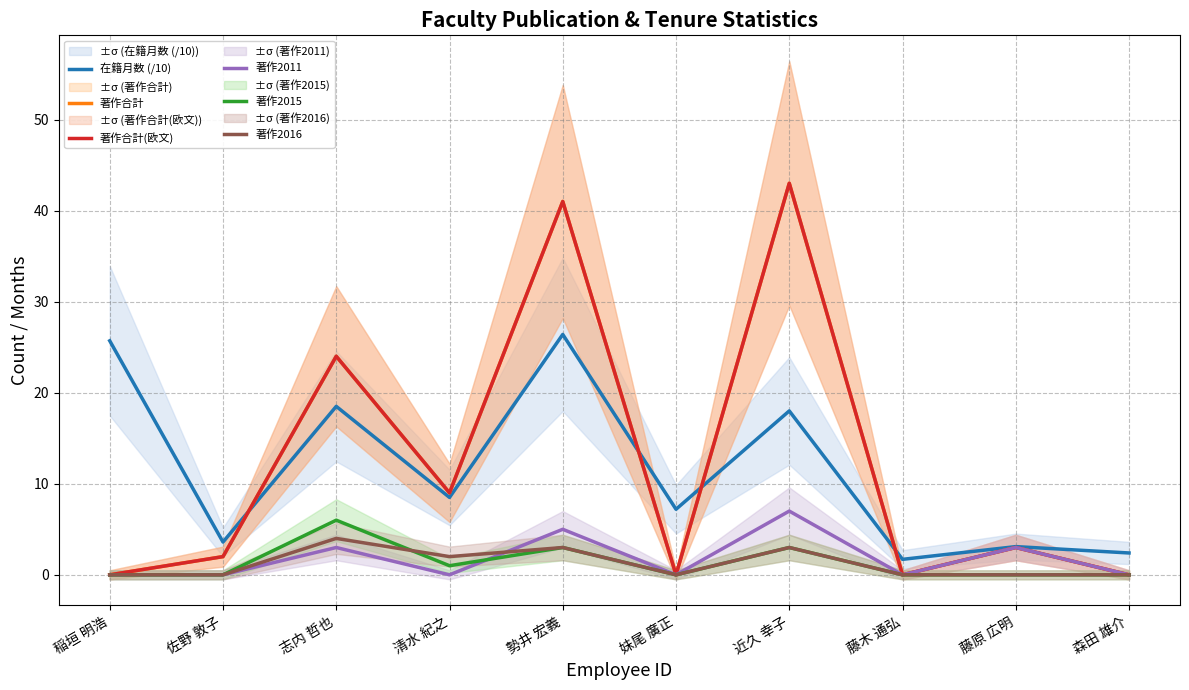

Where is the first local maximum for 著作合計?

志内 哲也